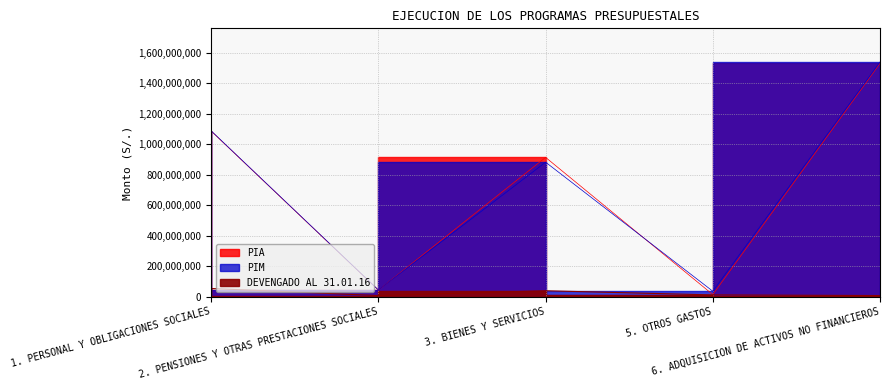

True or false: DEVENGADO AL 31.01.16 and PIM cross at least once.

False